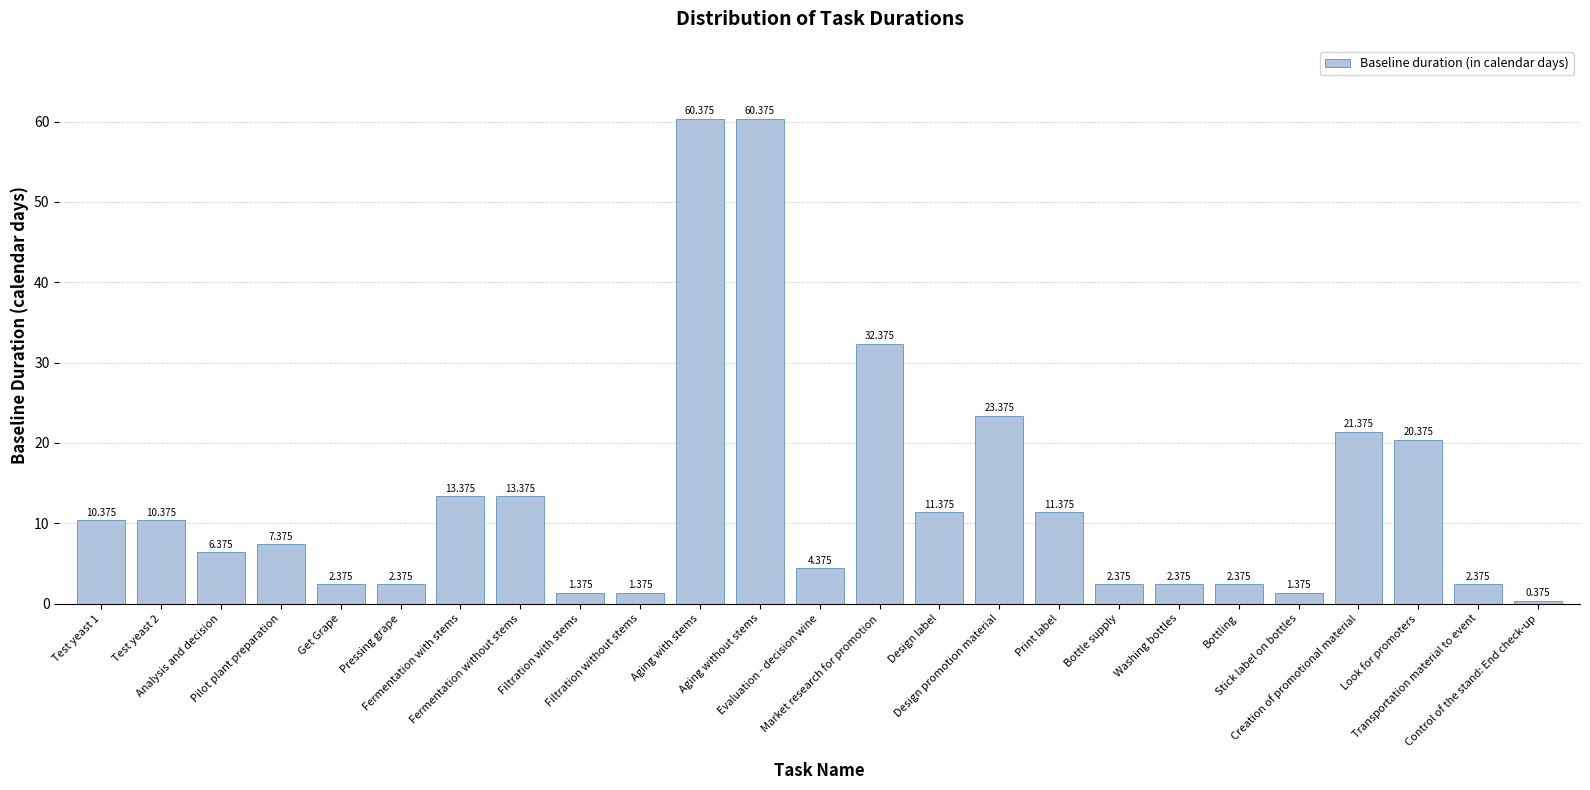

What is the change in value from Design promotion material to Control of the stand: End check-up?

-23.0